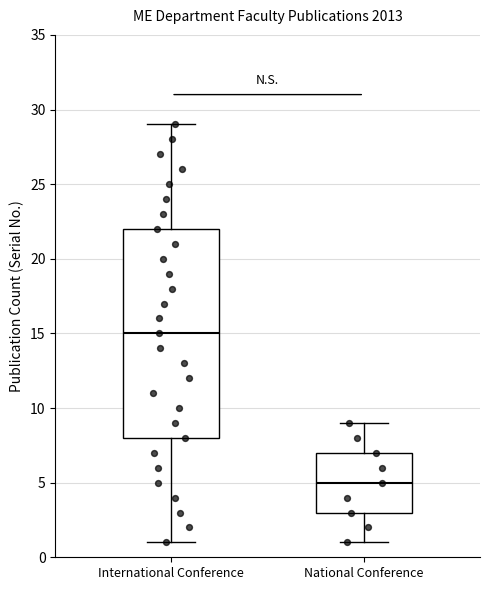

Reading left to right, read every box against the y-axis: the position of its median line, the range the box covers, and the ends of its whiskers. The values are not printed on the chart, so give them approximately, as read against the axis.

International Conference: median 15, box 8 to 22, whiskers 1 to 29
National Conference: median 5, box 3 to 7, whiskers 1 to 9